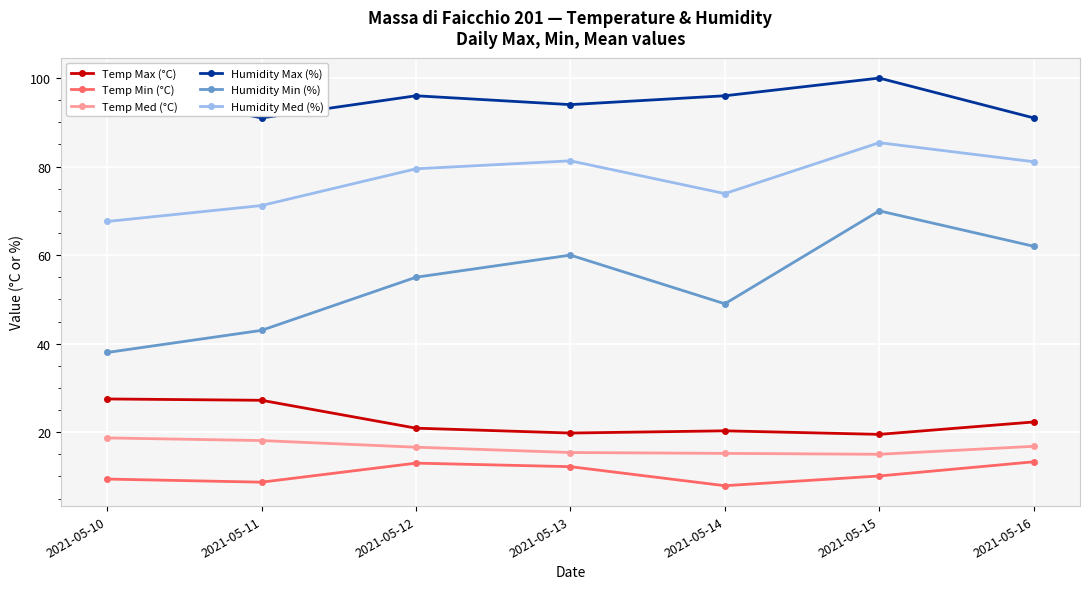

What is the difference between the highest and lowest values at 2021-05-13?

81.8